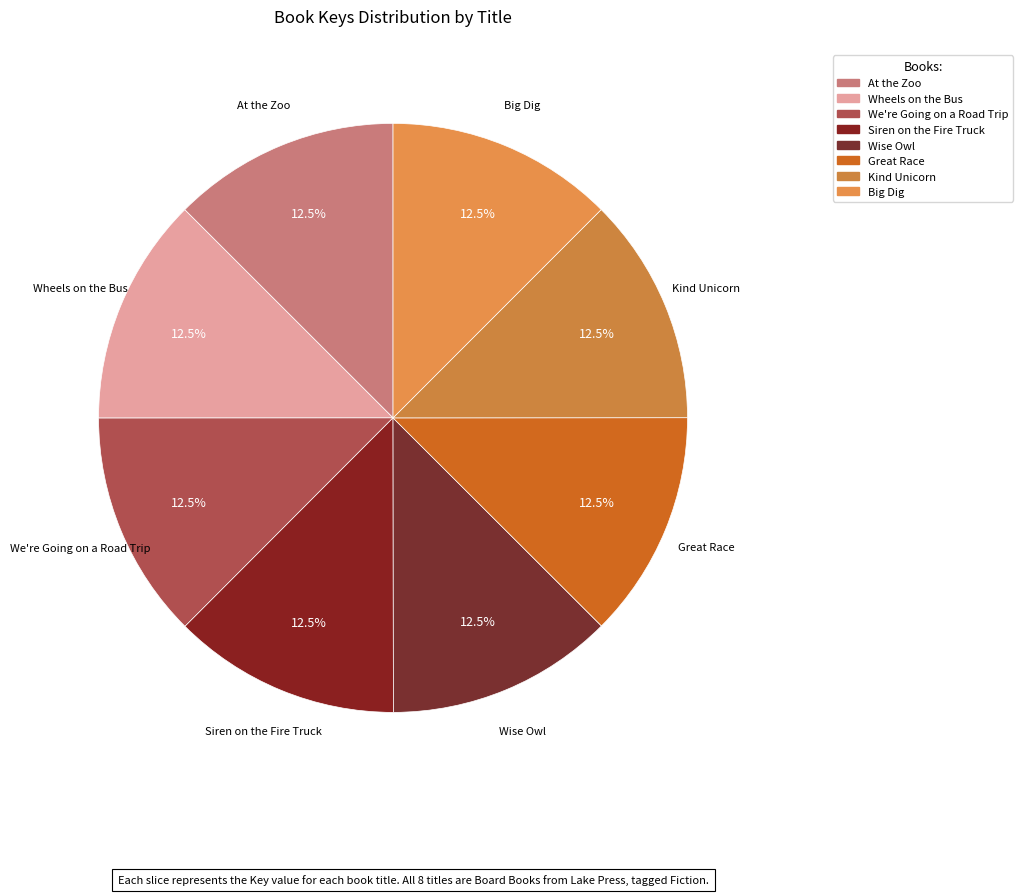

Is there a majority slice in this chart?

No